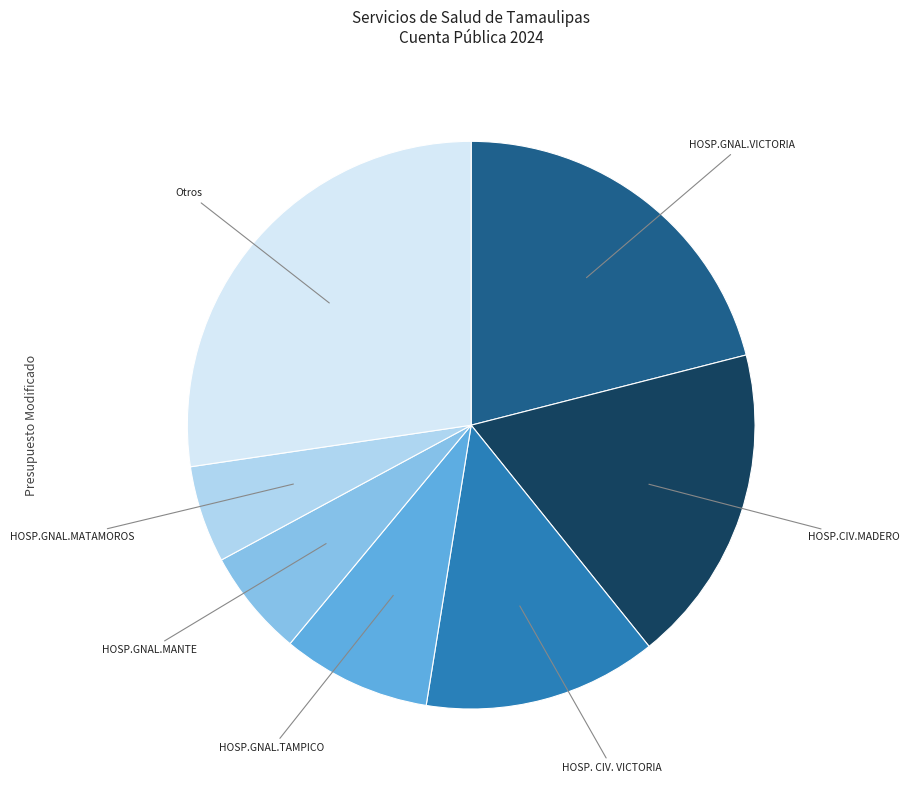

Is there a majority slice in this chart?

No